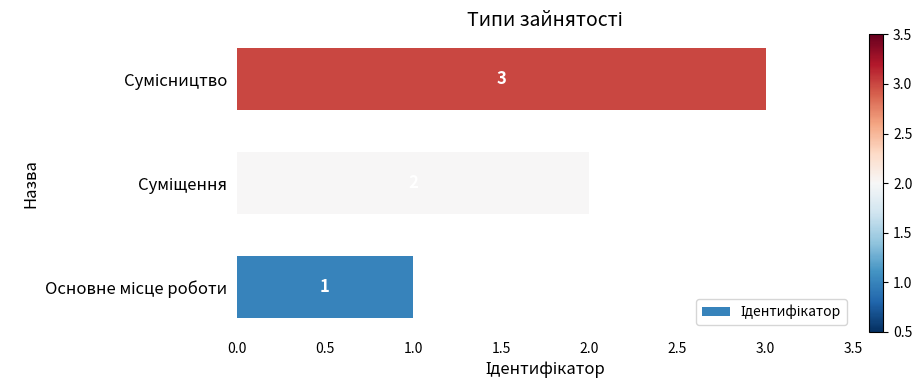

What is the maximum value shown in the chart?

3